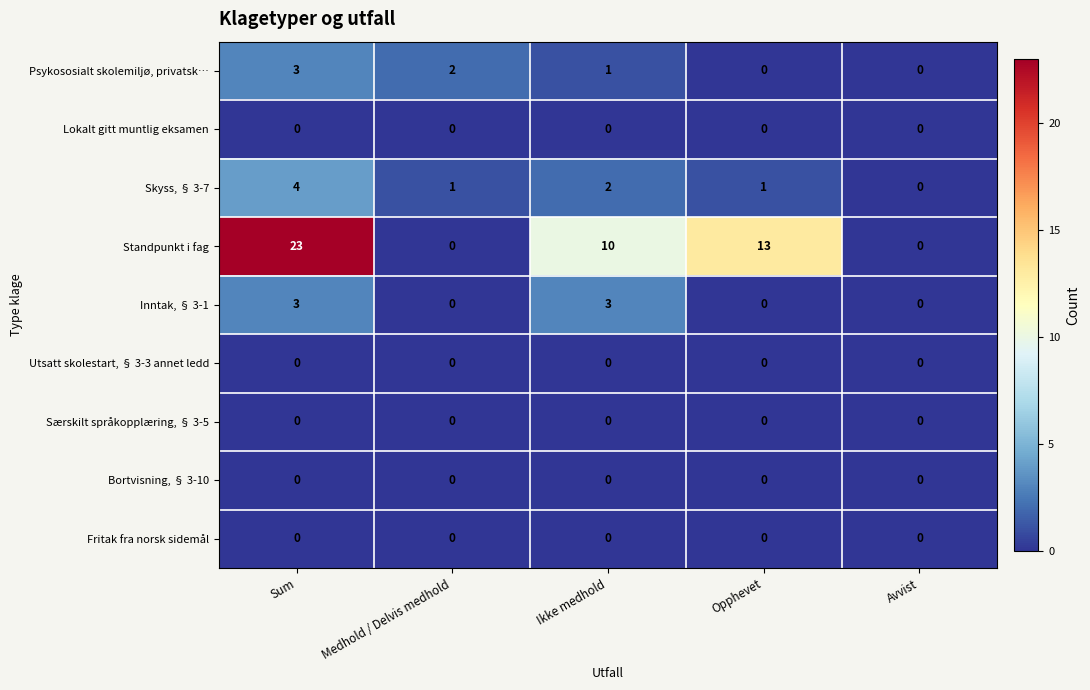

Is it true that Lokalt gitt muntlig eksamen equals 0 at Sum?

True